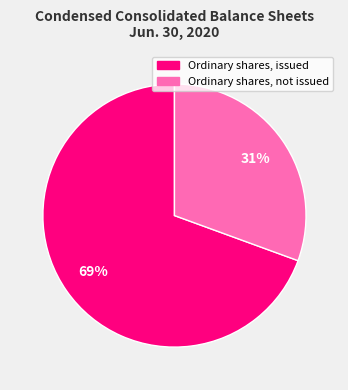

To the nearest percent, what is the average slice percentage?

50%